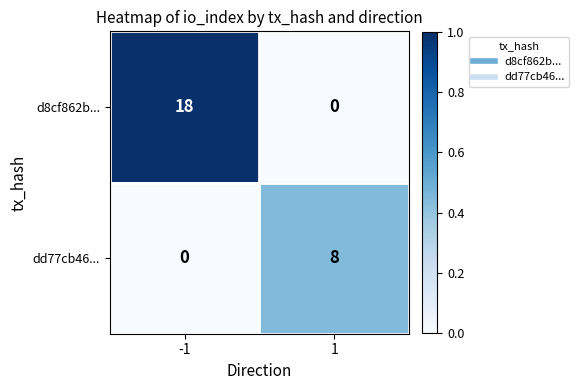

What is the approximate value of d8cf862b... at -1, to the nearest 10?

20